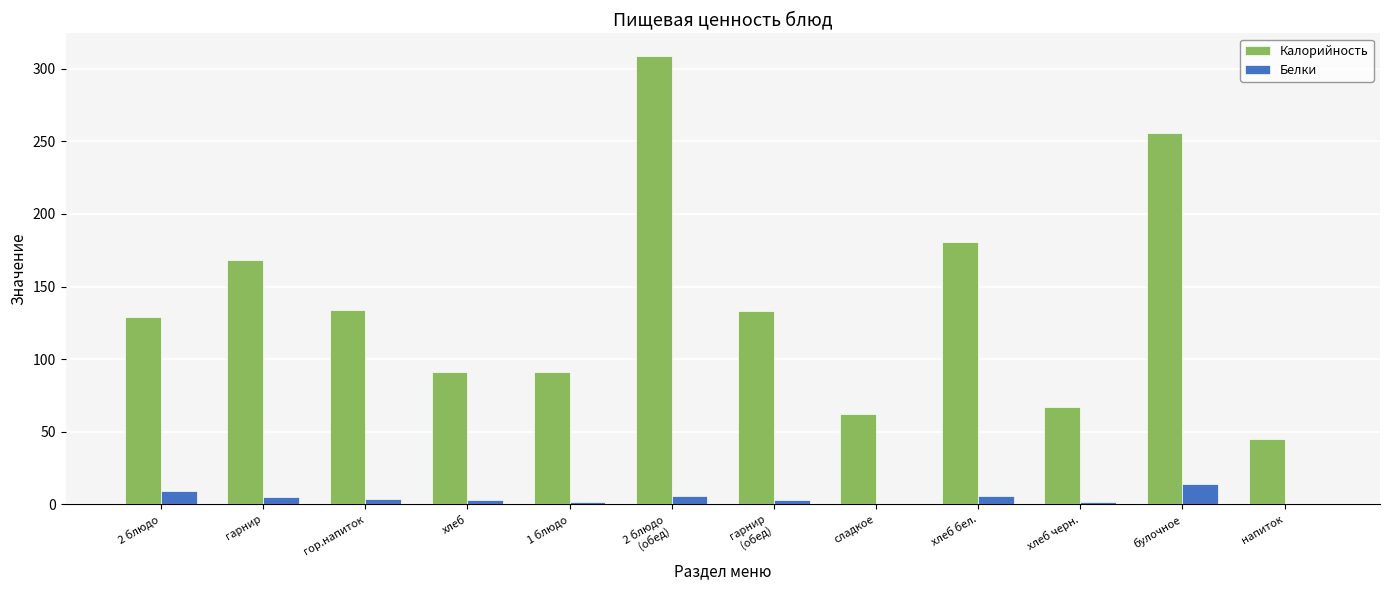

What is the approximate value of Калорийность at булочное?

256